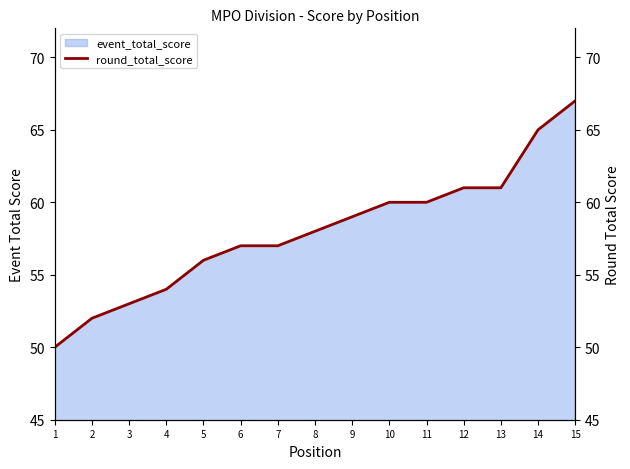

True or false: the data shows 56 at 5.

True